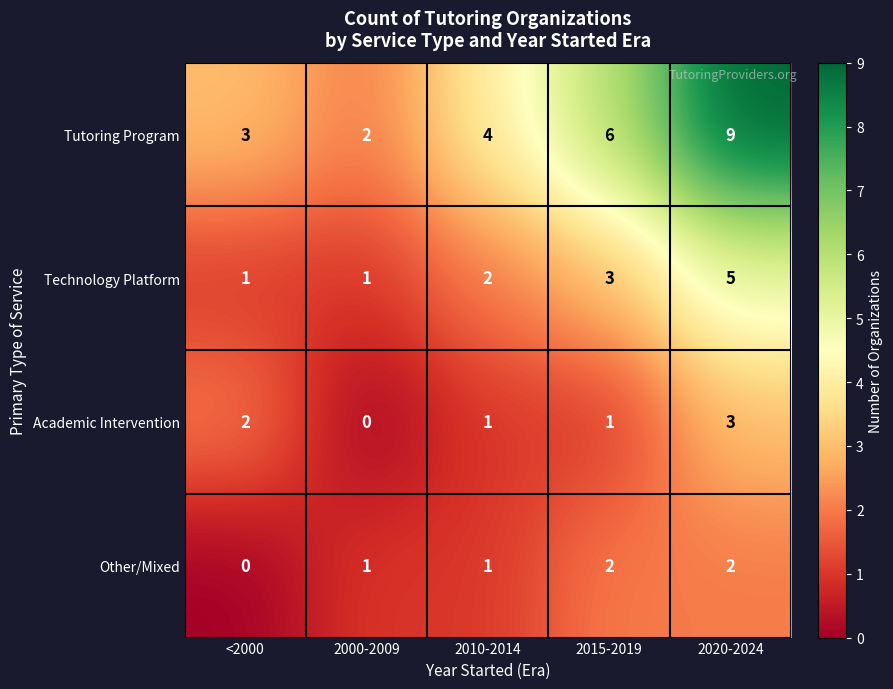

Is it true that Academic Intervention equals -2 at 2000-2009?

False